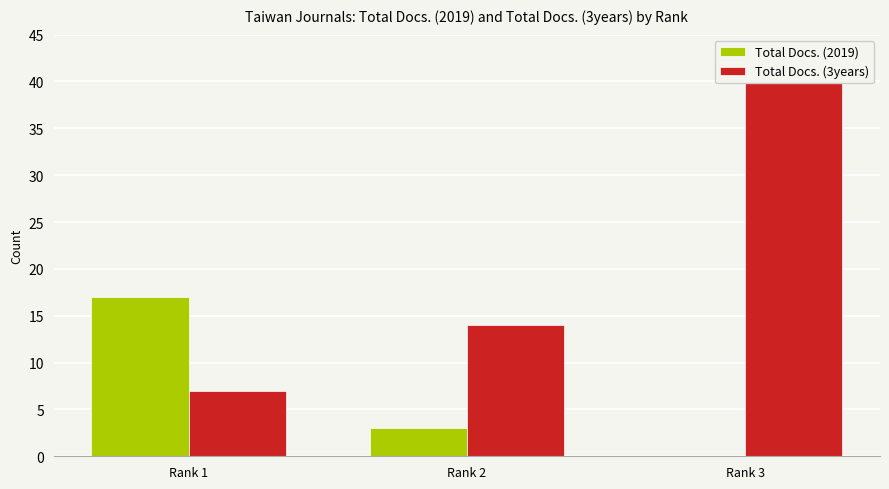

At how many categories does at least one series exceed 38?

1